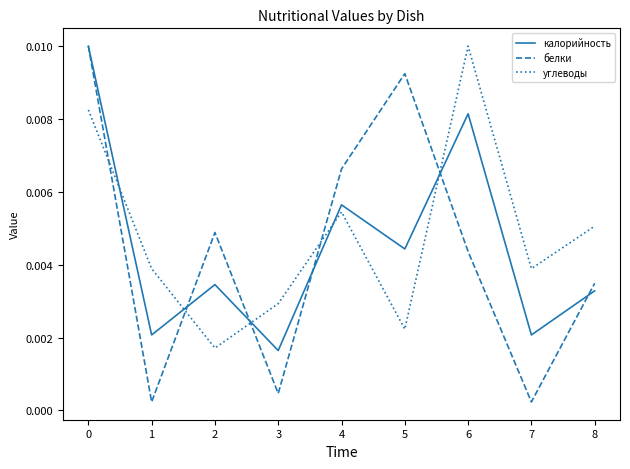

Is this an area chart (filled region under the line)?

No